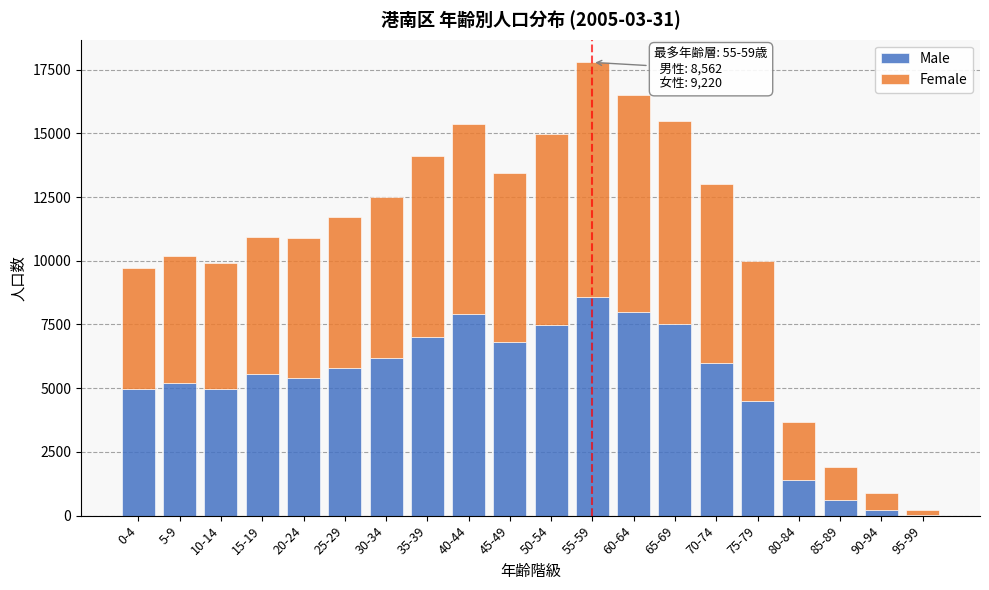

What is the sum of all Male values?

104154